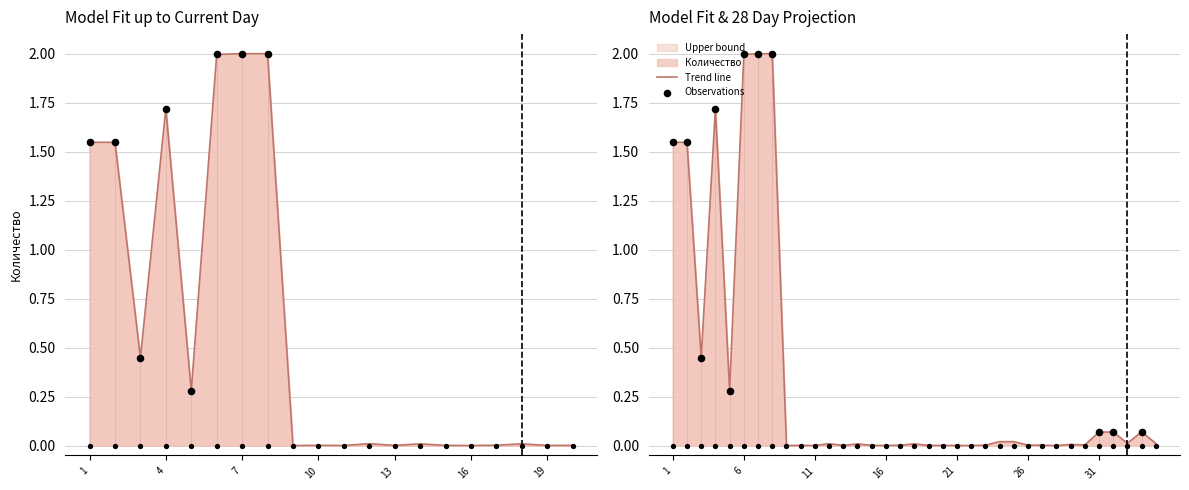

What is the change in value from 2 to 30?

-1.5